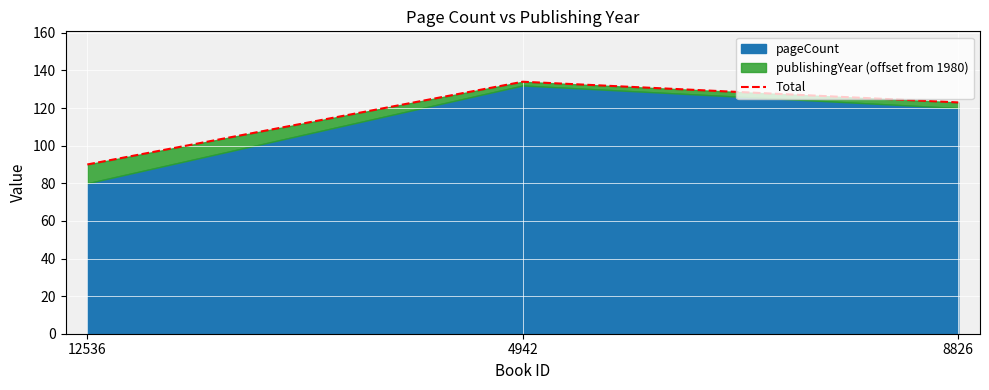

At which label does the data first exceed 123?

4942